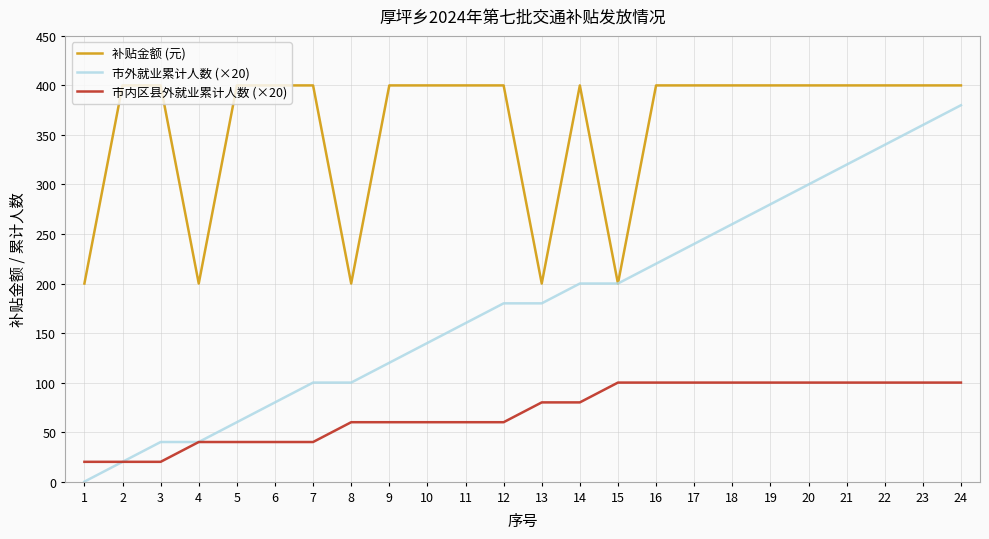

List the series in order of their peak value, highest first.

补贴金额 (元), 市外就业累计人数 (×20), 市内区县外就业累计人数 (×20)